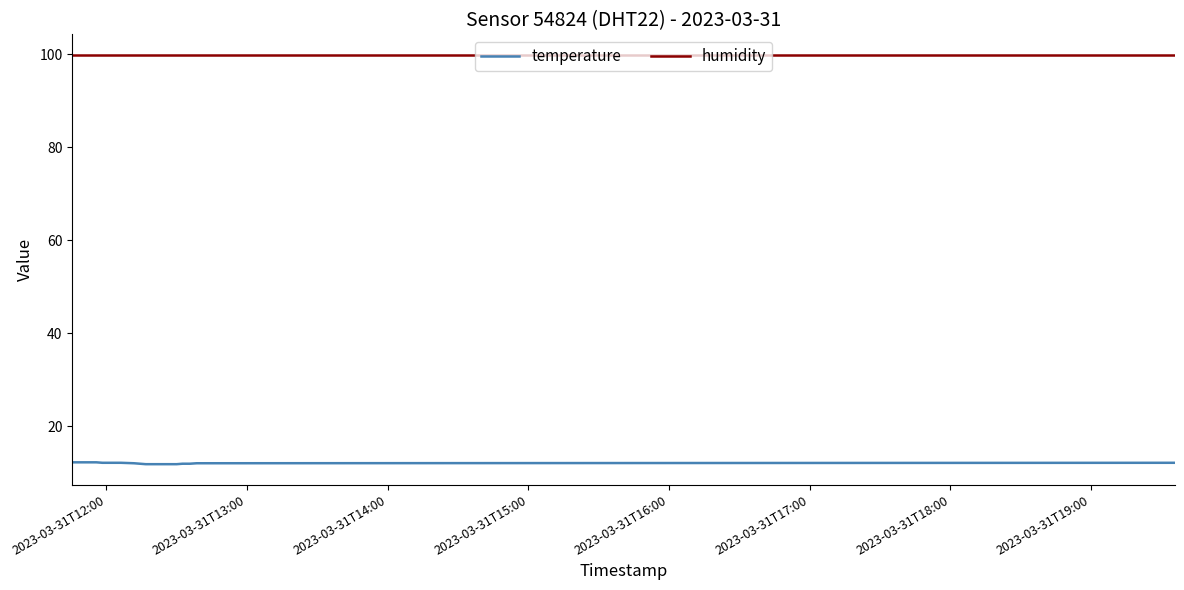

Which series has the widest spread of values?

temperature